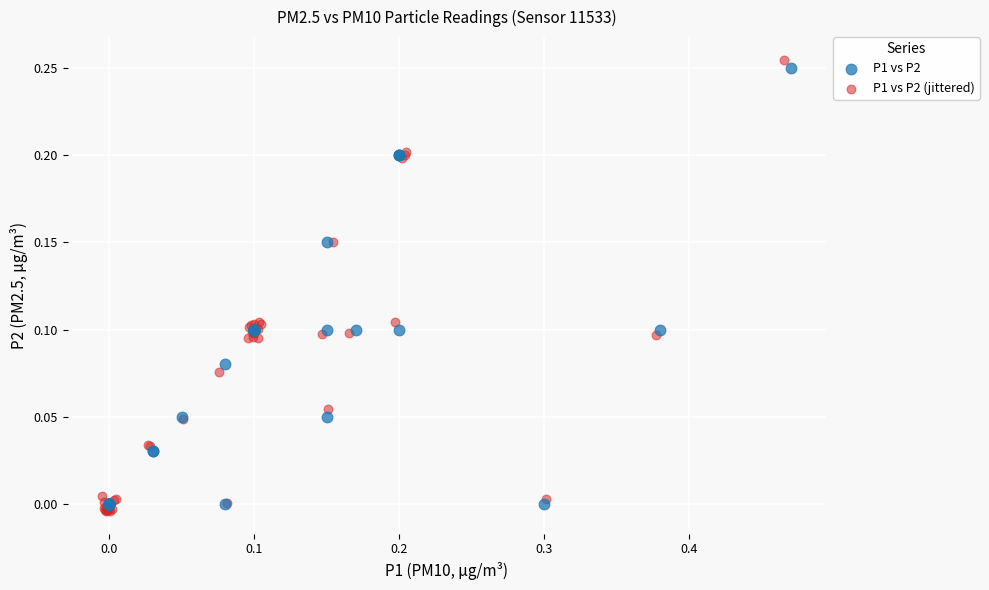

Which series has the largest Y range (max minus min)?

P1 vs P2 (jittered)